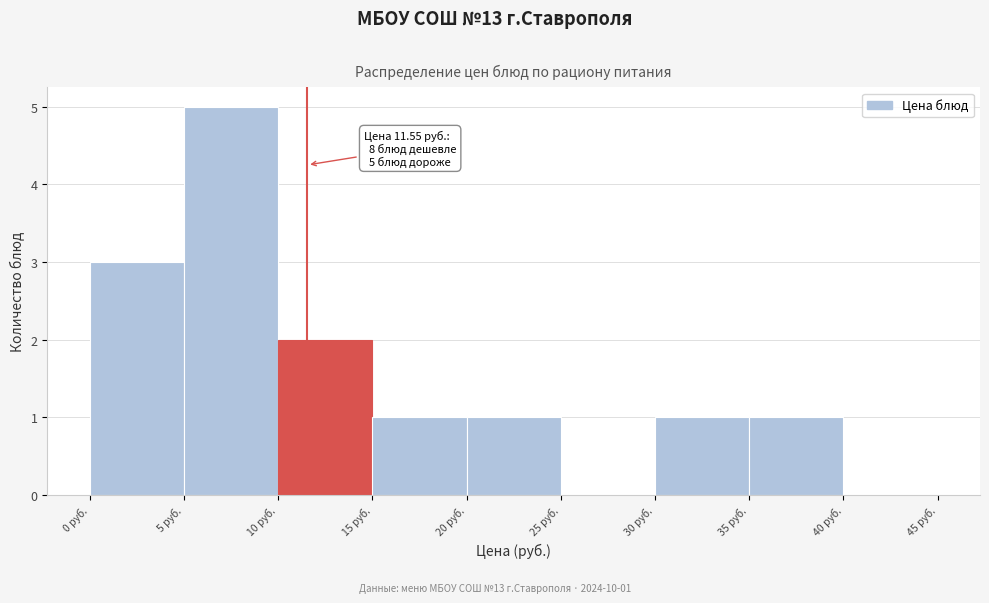

Over which range of the x-axis is the bar tallest?

5 to 10